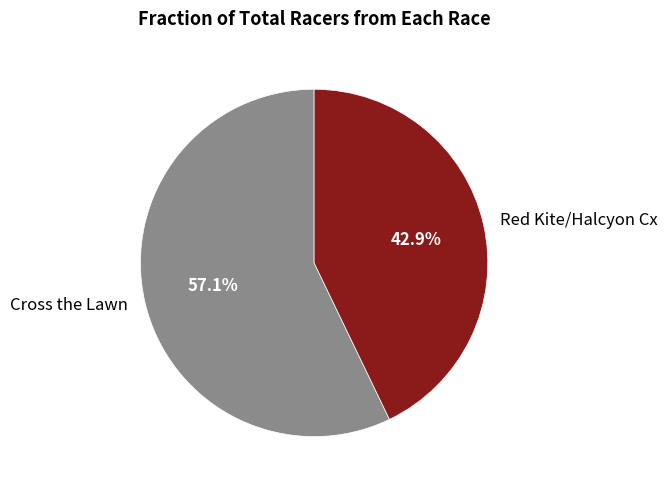

Does Red Kite/Halcyon Cx account for over 50% of the chart?

No